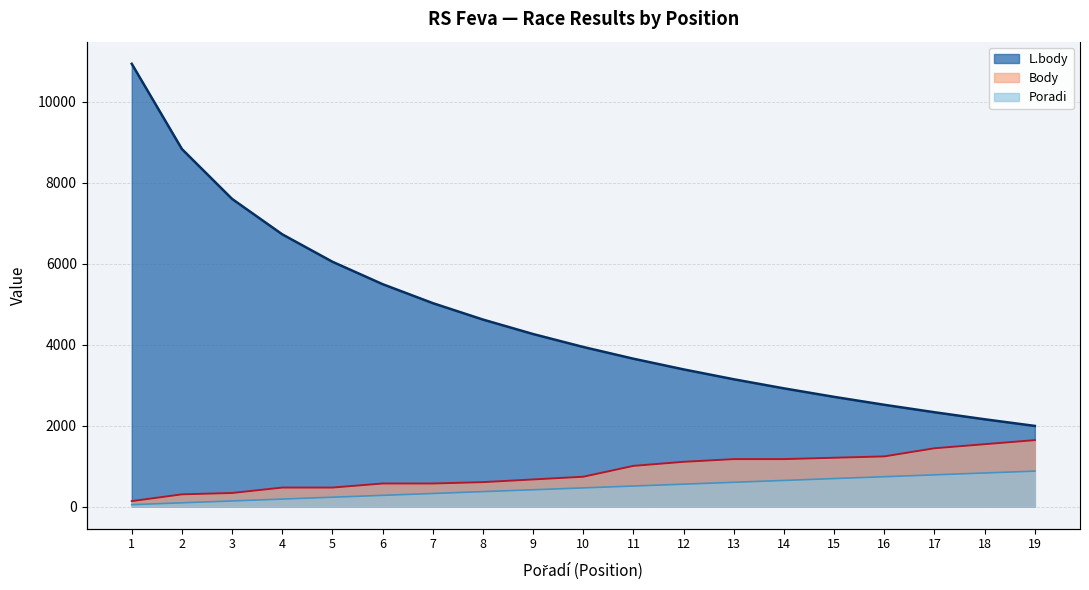

At 8, list the series in order from smallest to largest.

Poradi, Body, L.body